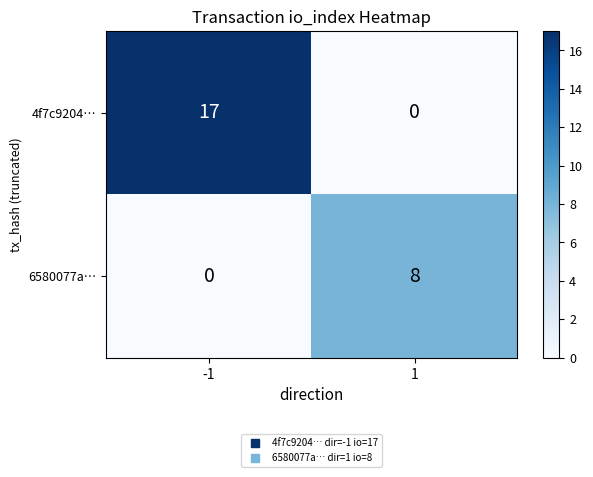

The value of 6580077a… at 1 is 8. True or false?

True